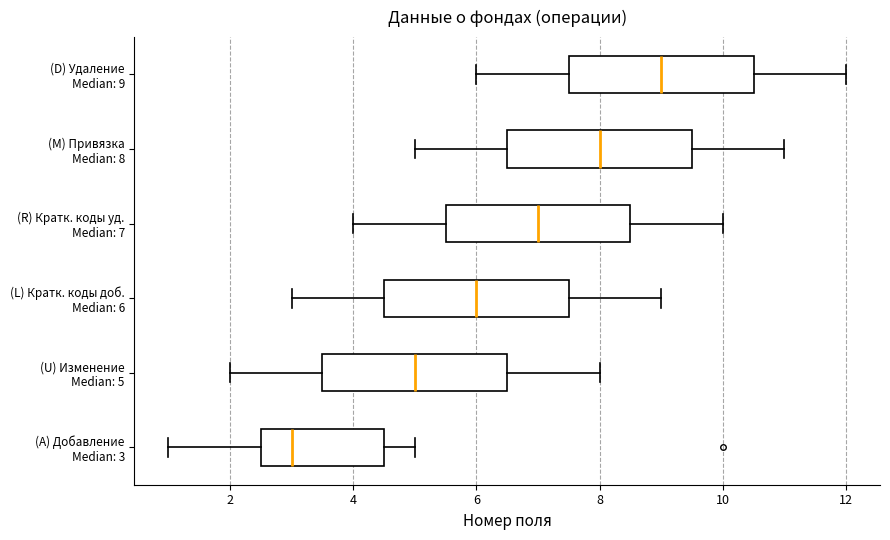

Reading bottom to top, transcribe this box plot: for each box, give where its median line is, the range the box spans, and where its two whiskers end, as read against the x-axis. The values are not printed on the chart, so give them approximately, as read against the axis.

(A) Добавление Median: 3: median 3.0, box 2.6 to 4.6, whiskers 1.0 to 5.0
(U) Изменение Median: 5: median 5.0, box 3.6 to 6.6, whiskers 2.0 to 8.0
(L) Кратк. коды доб. Median: 6: median 6.0, box 4.6 to 7.6, whiskers 3.0 to 9.0
(R) Кратк. коды уд. Median: 7: median 7.0, box 5.6 to 8.6, whiskers 4.0 to 10.0
(M) Привязка Median: 8: median 8.0, box 6.6 to 9.6, whiskers 5.0 to 11.0
(D) Удаление Median: 9: median 9.0, box 7.6 to 10.6, whiskers 6.0 to 12.0